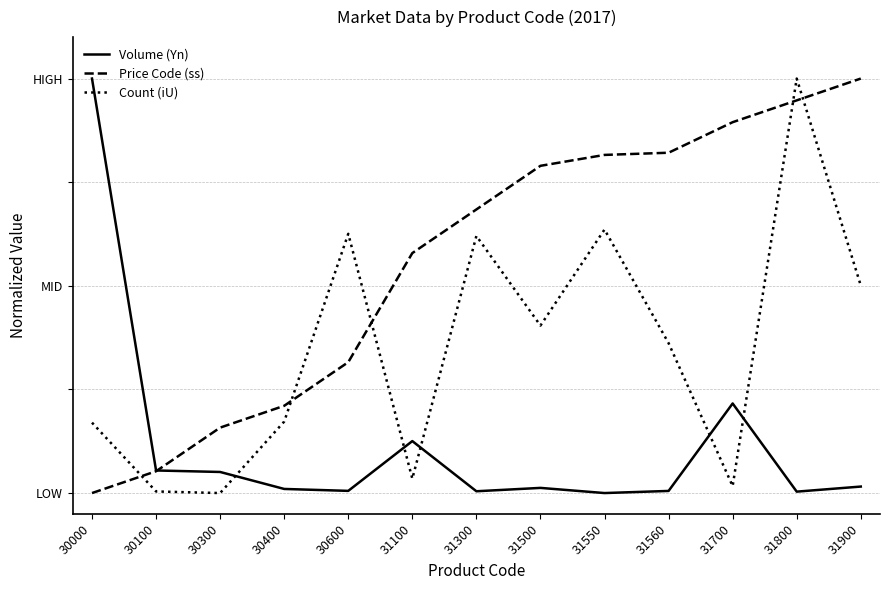

Is this an area chart (filled region under the line)?

No